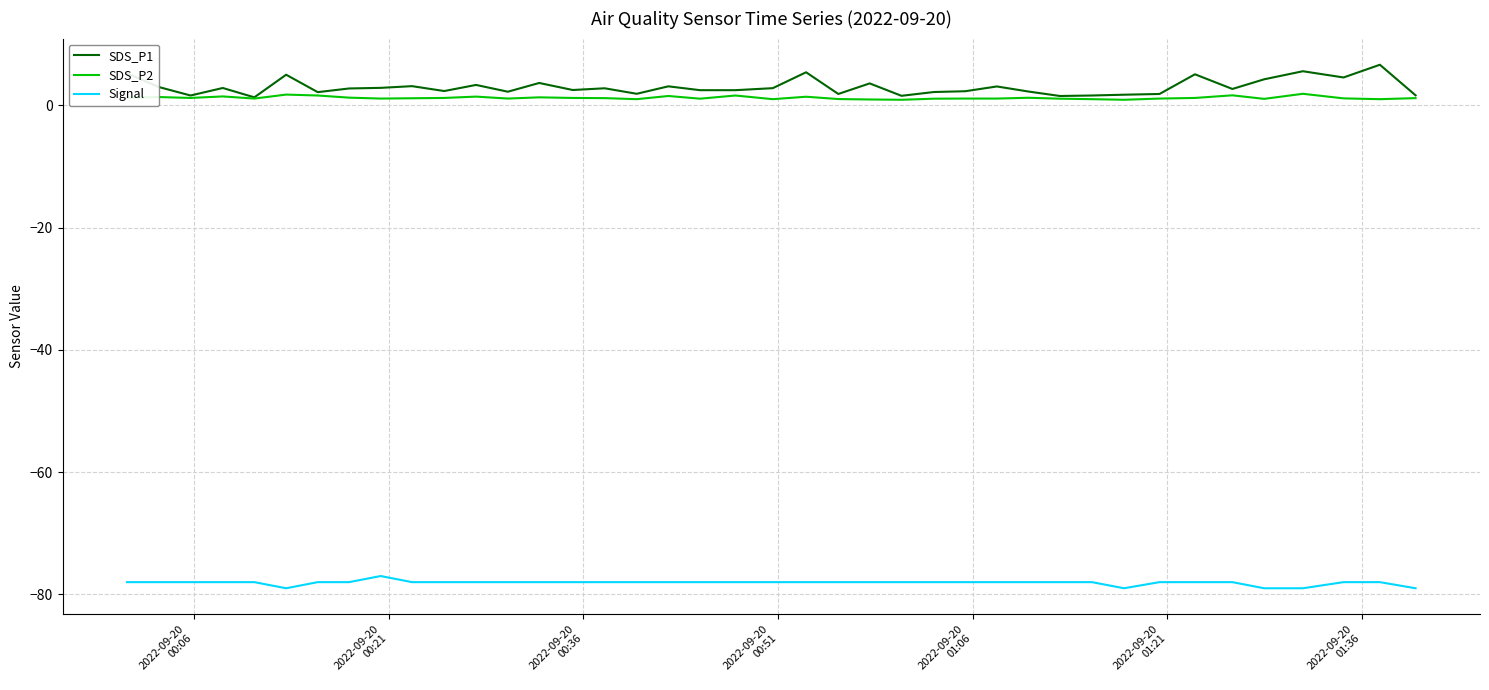

Does the chart have visible grid lines?

Yes